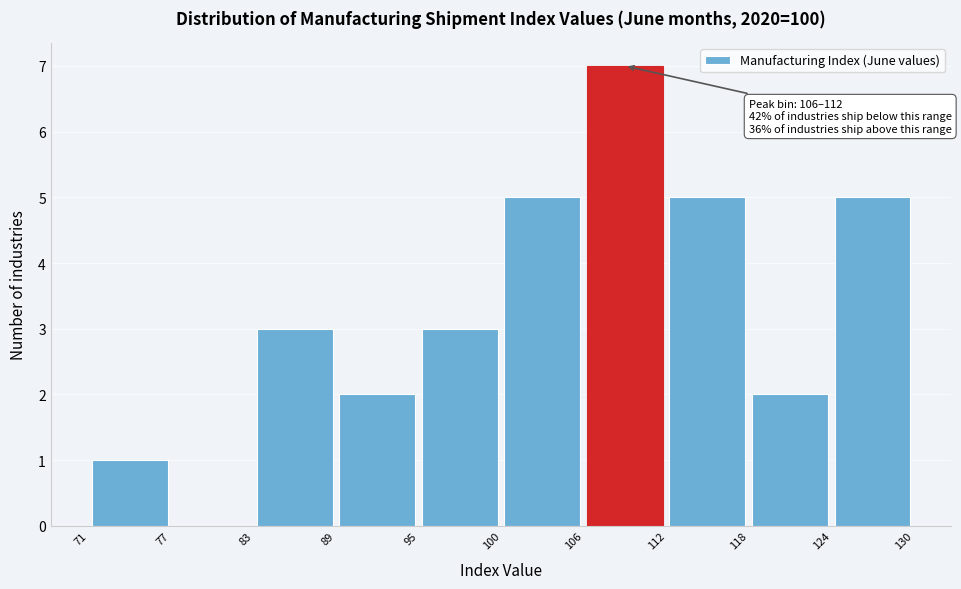

Which range on the x-axis has the tallest bar?

106 to 112